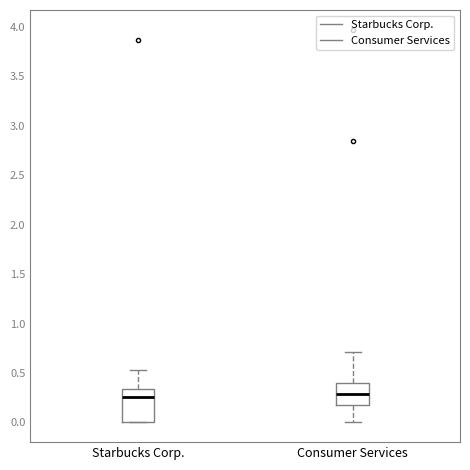

Which box is the tallest, from its lower edge to its upper edge?

Starbucks Corp.